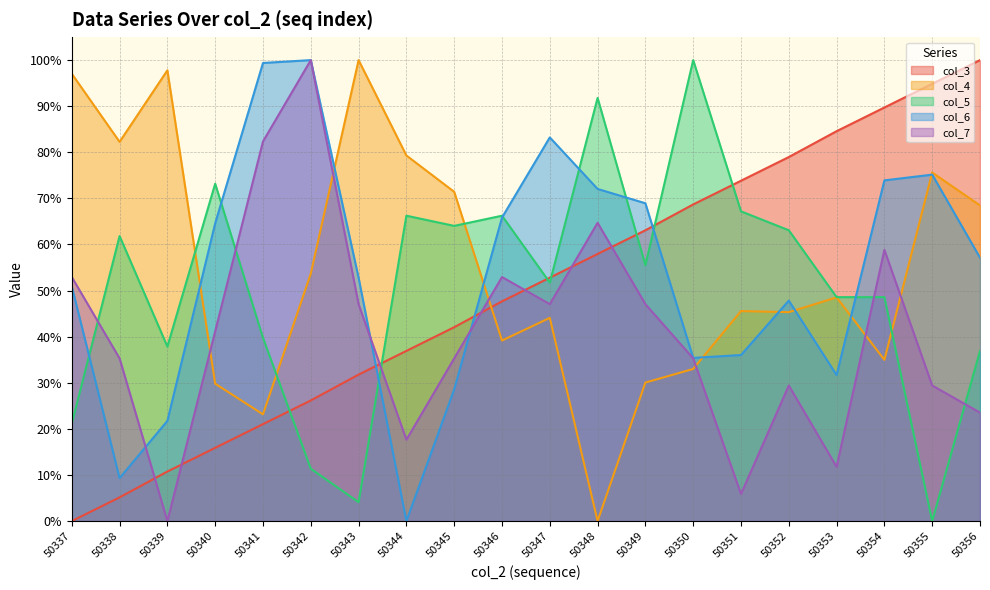

Does the chart display data point markers on the line(s)?

No